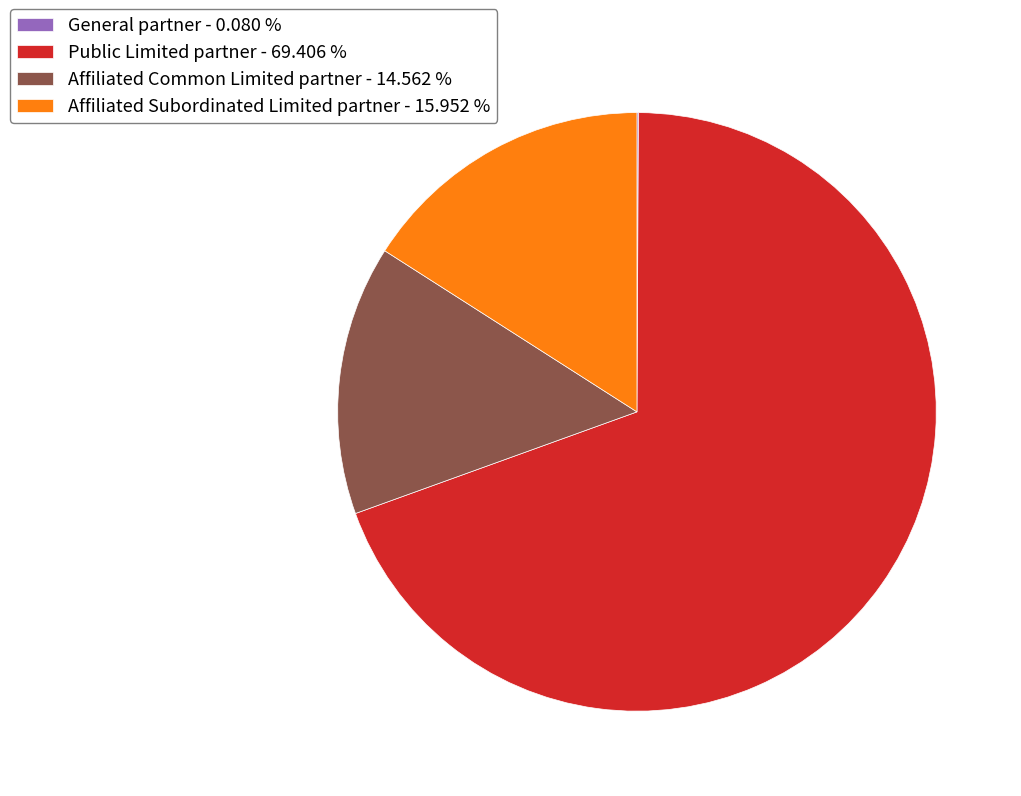

Combined, do Affiliated Subordinated Limited partner - 15.952 % and Public Limited partner - 69.406 % account for over 50%?

Yes